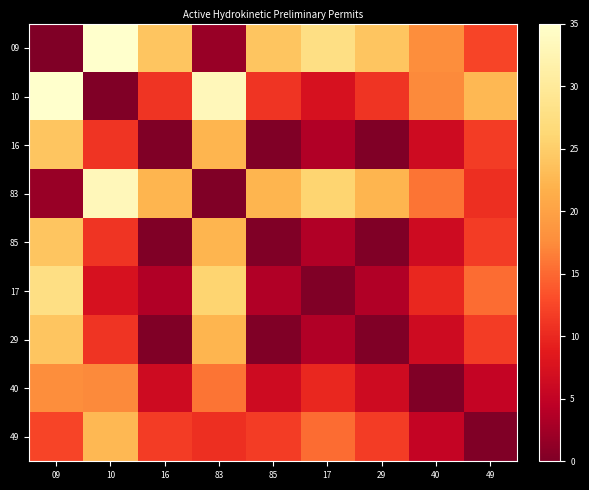

Which series has the largest range (max minus min)?

09